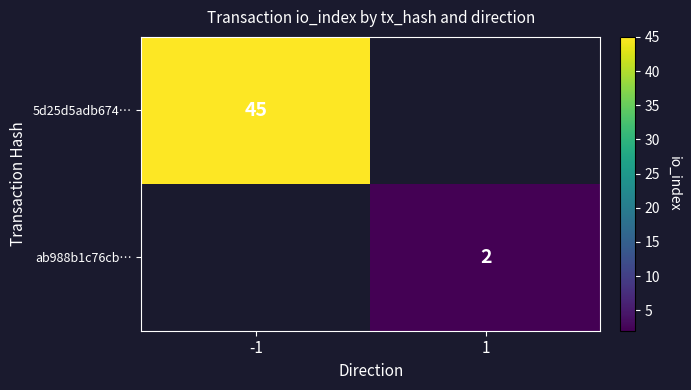

True or false: ab988b1c76cb… has a value of 2 at 1.

True